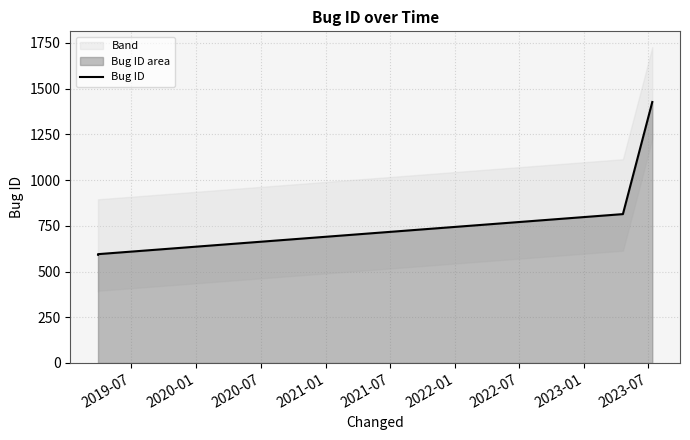

Reading left to right, what are all the values shown in this chart?

592	595	814	1427